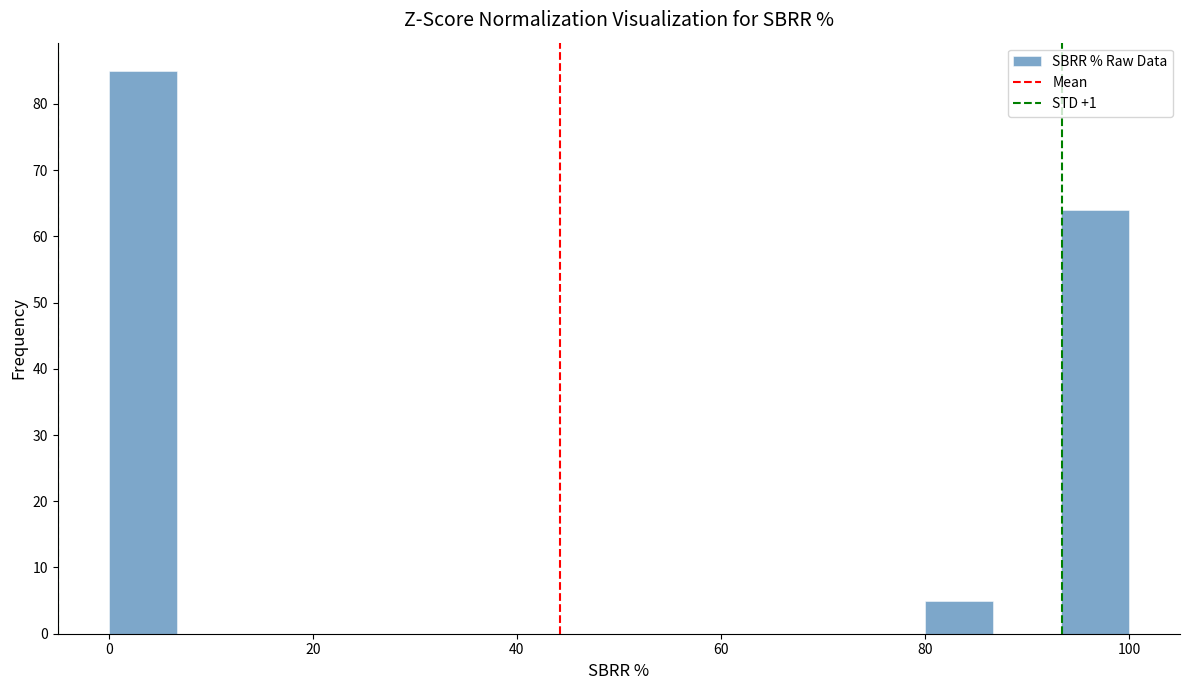

Around what value on the x-axis is the tallest bar? Give the approximate position of its centre, as read against the axis.

4